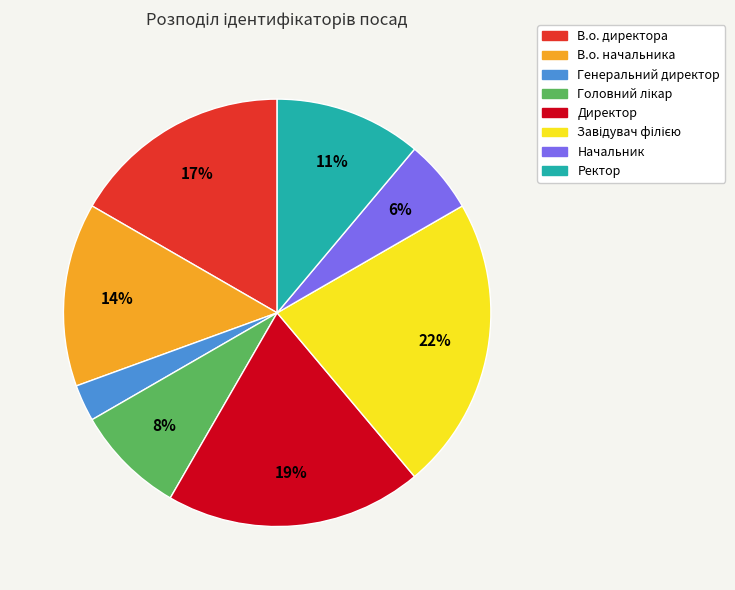

Which slice is the smallest?

Генеральний директор